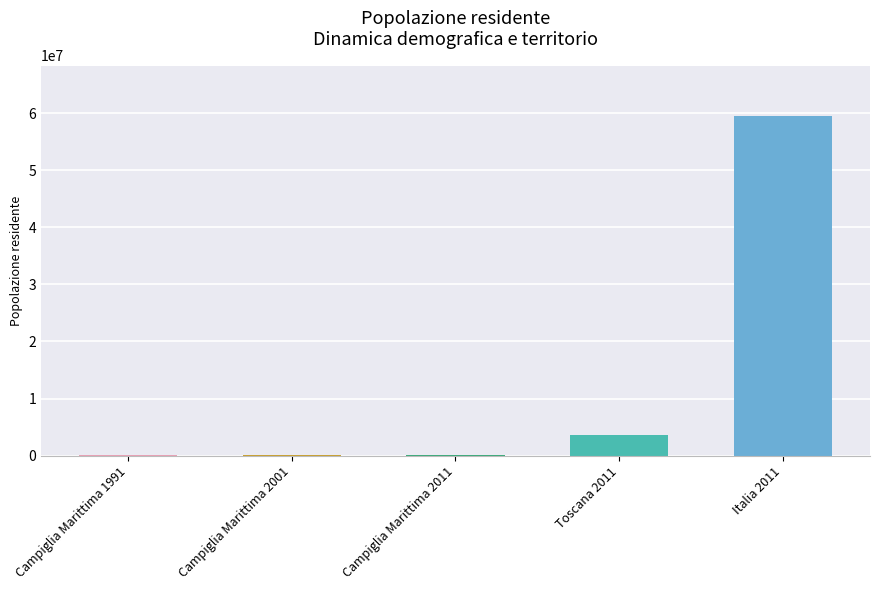

Which label corresponds to the largest value in the chart?

Italia 2011